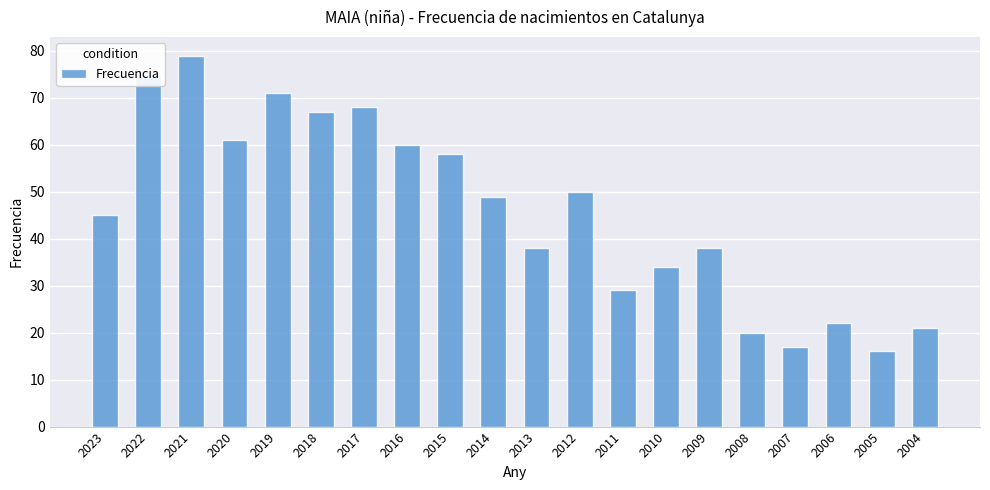

Between 2008 and 2007, which is larger?

2008